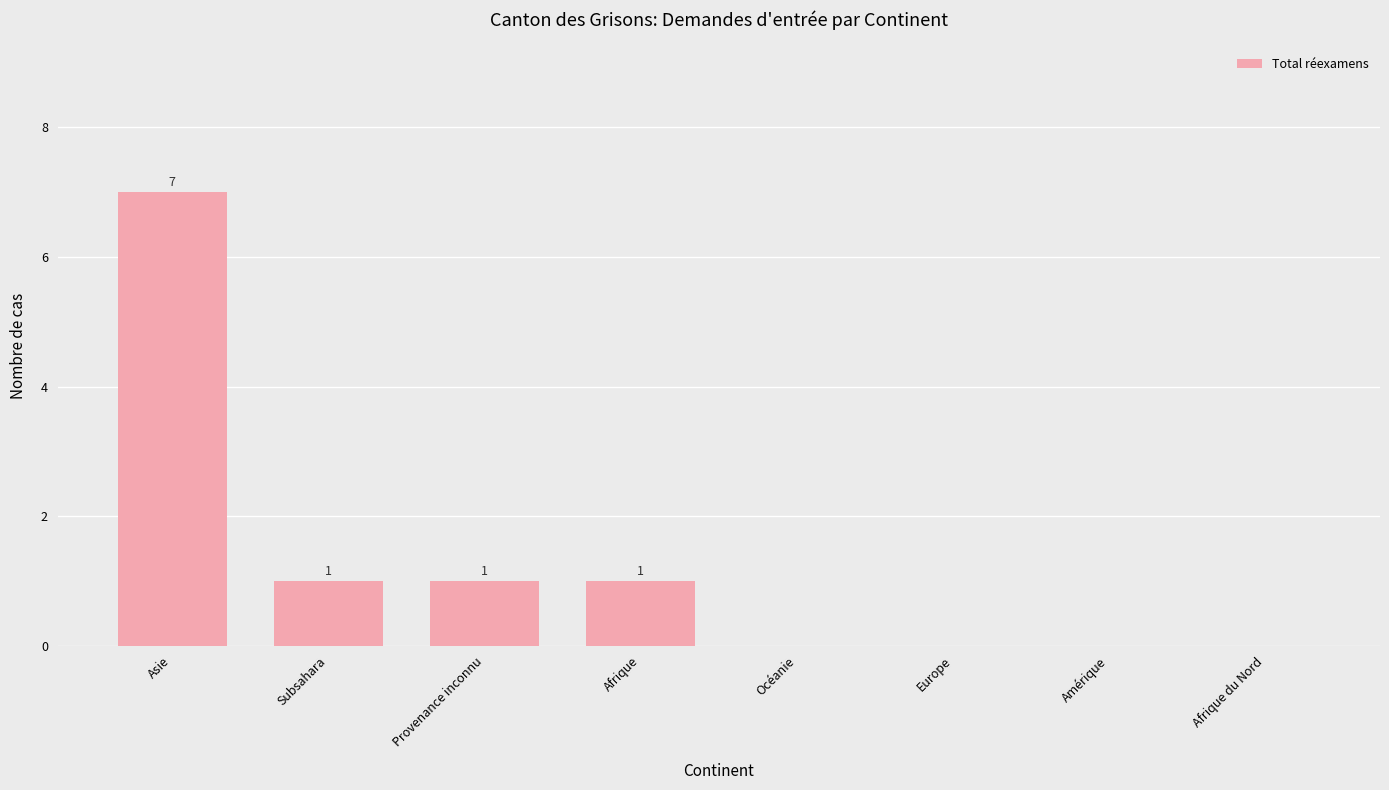

Are the bars horizontal?

No